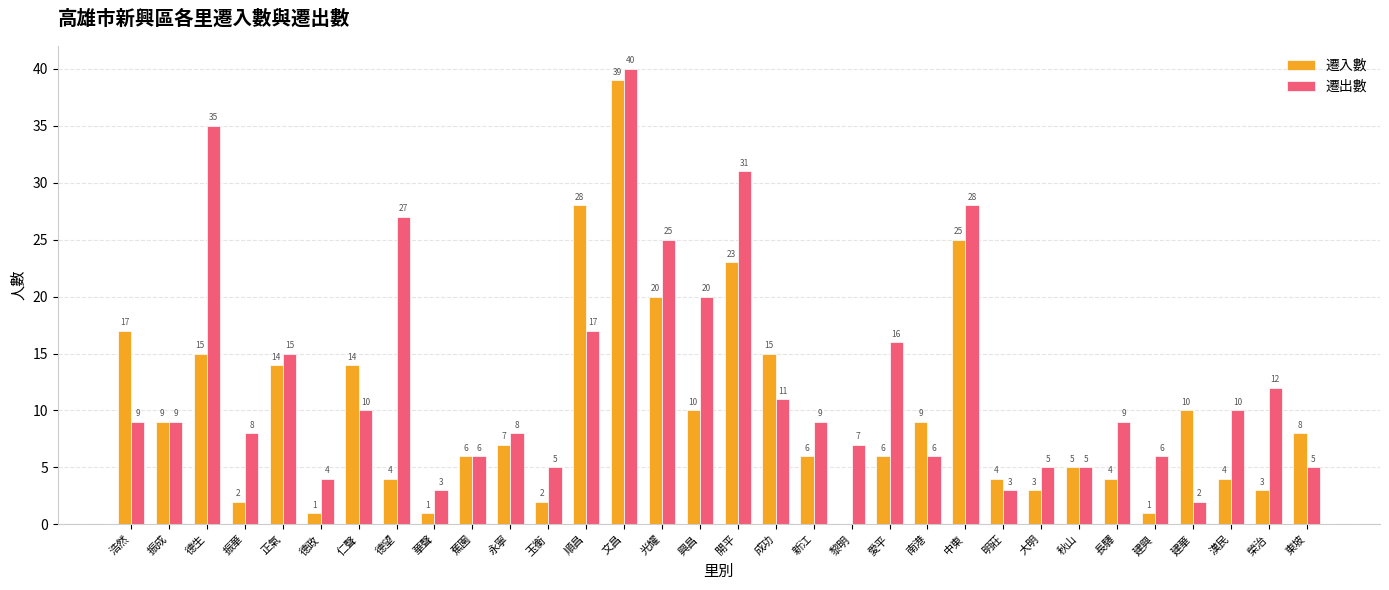

True or false: 遷入數 has a value of 2 at 長驛.

False